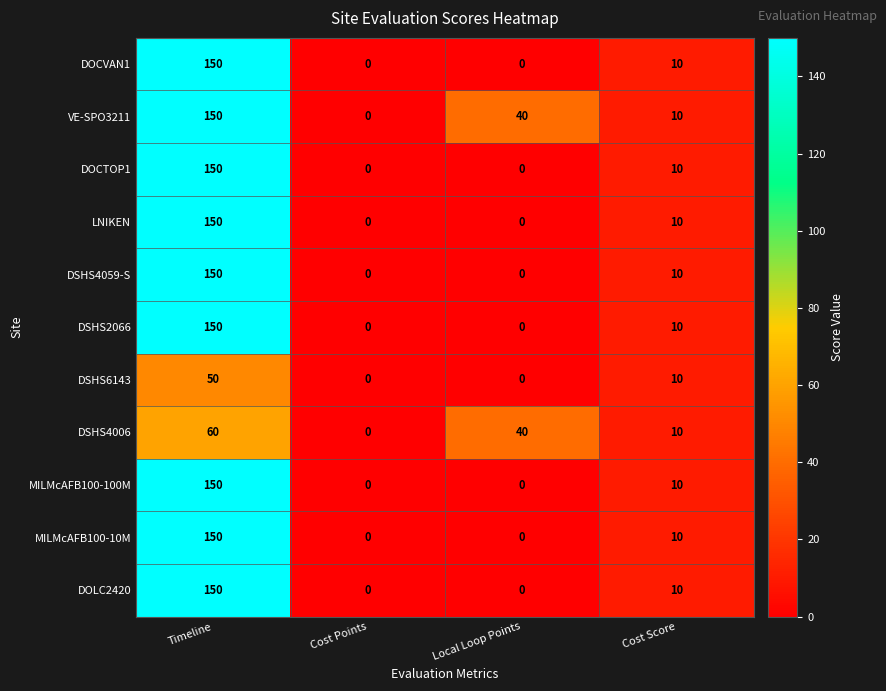

What is the difference between the second highest and second lowest values in the DSHS4006 series?

30